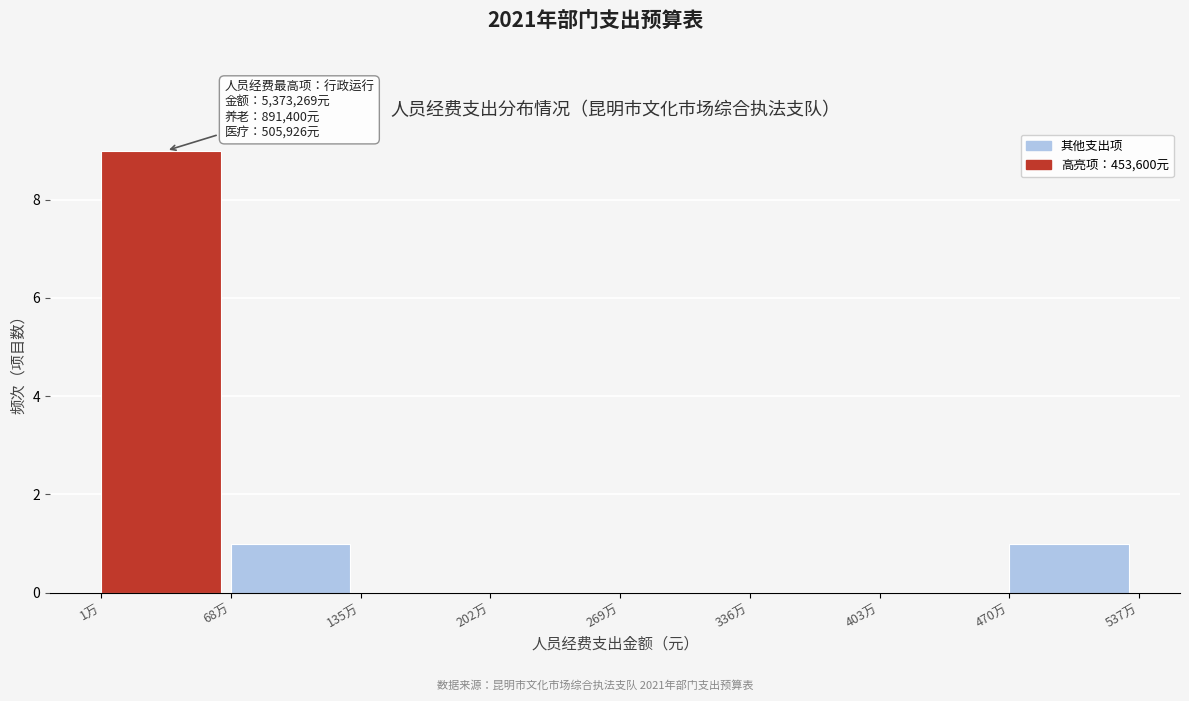

Reading right to left, list all the values displayed in this chart.

470万=1	403万=0	336万=0	269万=0	202万=0	135万=0	68万=1	1万=9